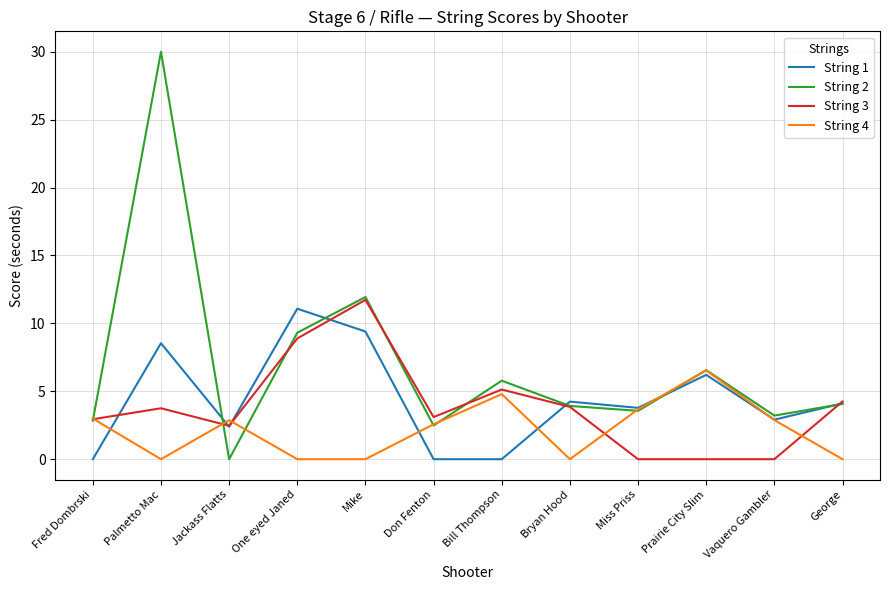

What is the average value of the String 4 series?

2.2